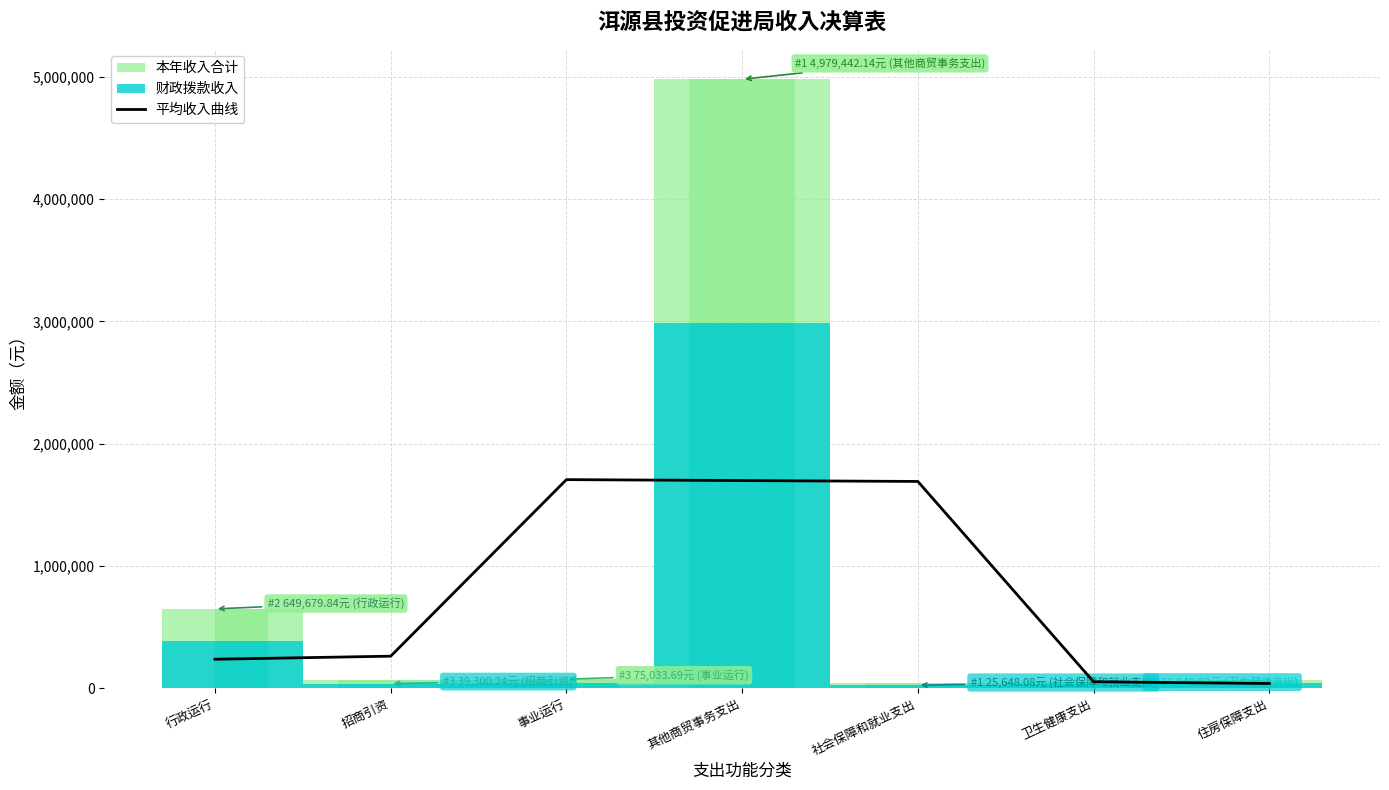

Which label corresponds to the smallest value in the chart?

住房保障支出